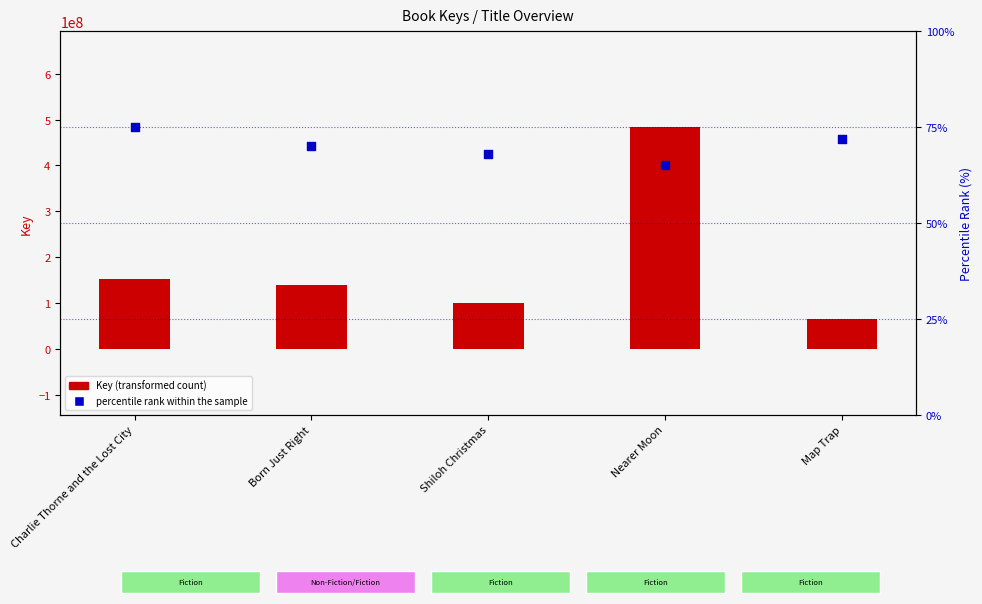

Which series contains the highest Y value?

Key (transformed count)